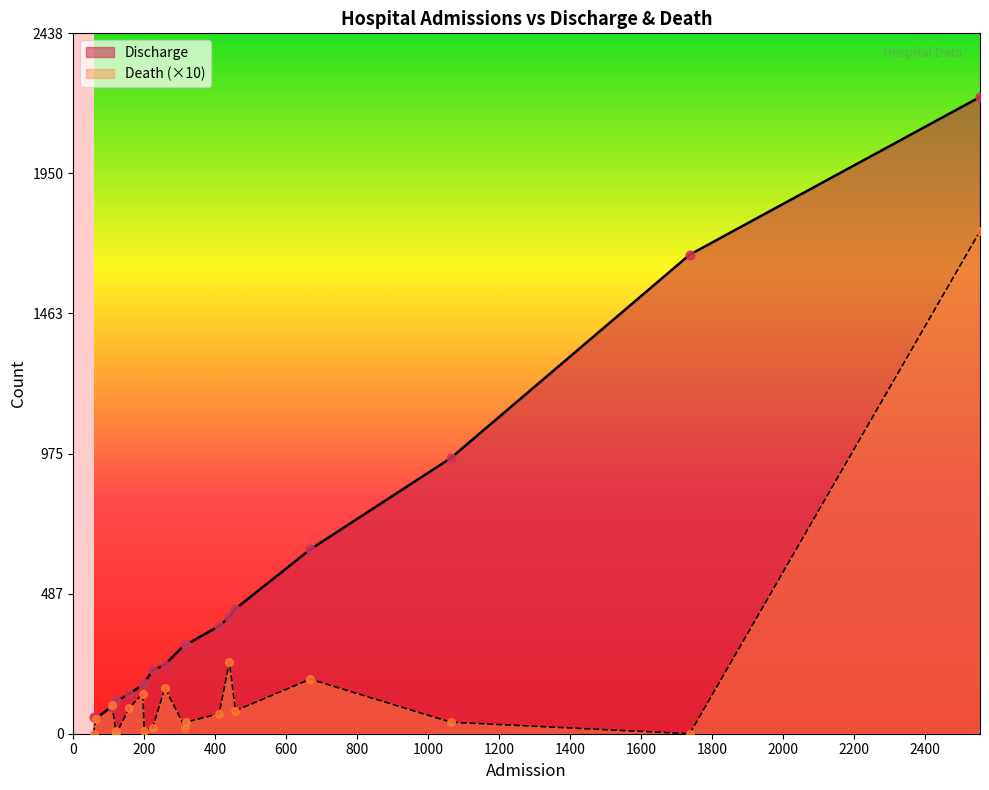

Which series reaches the maximum Y coordinate?

Discharge